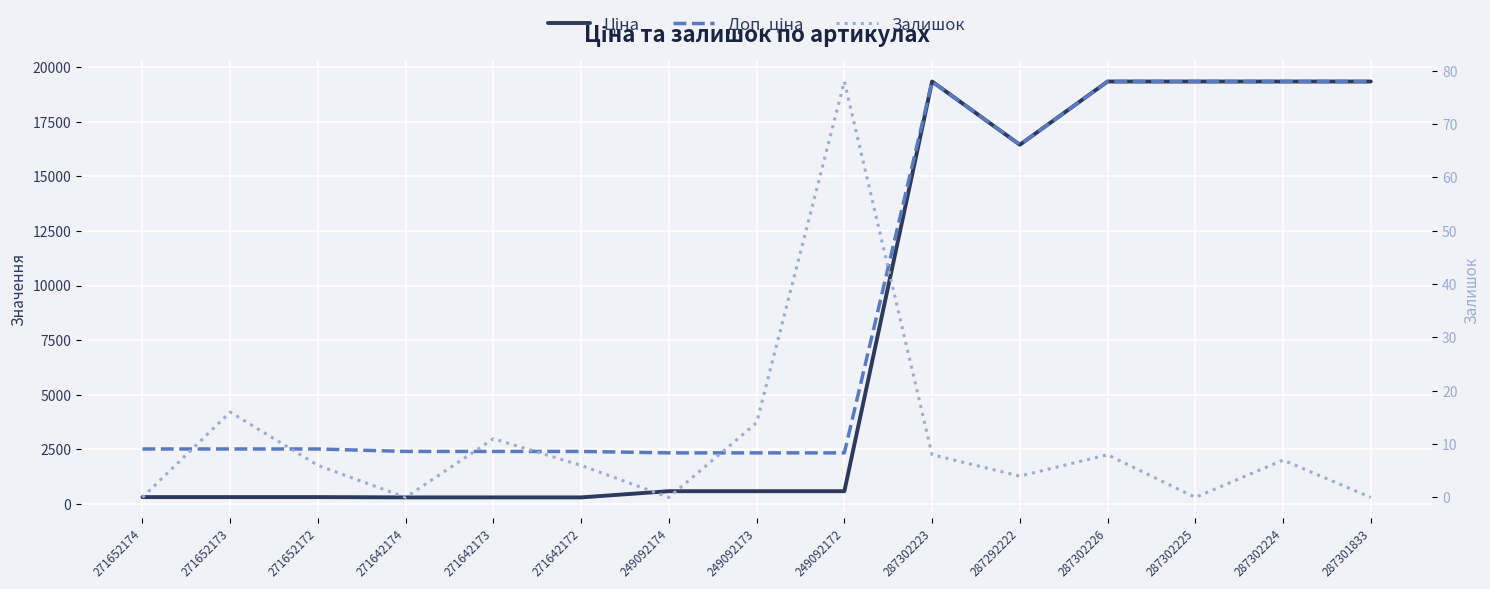

What is the difference between the second highest and minimum values in the Доп. ціна series?

17003.4